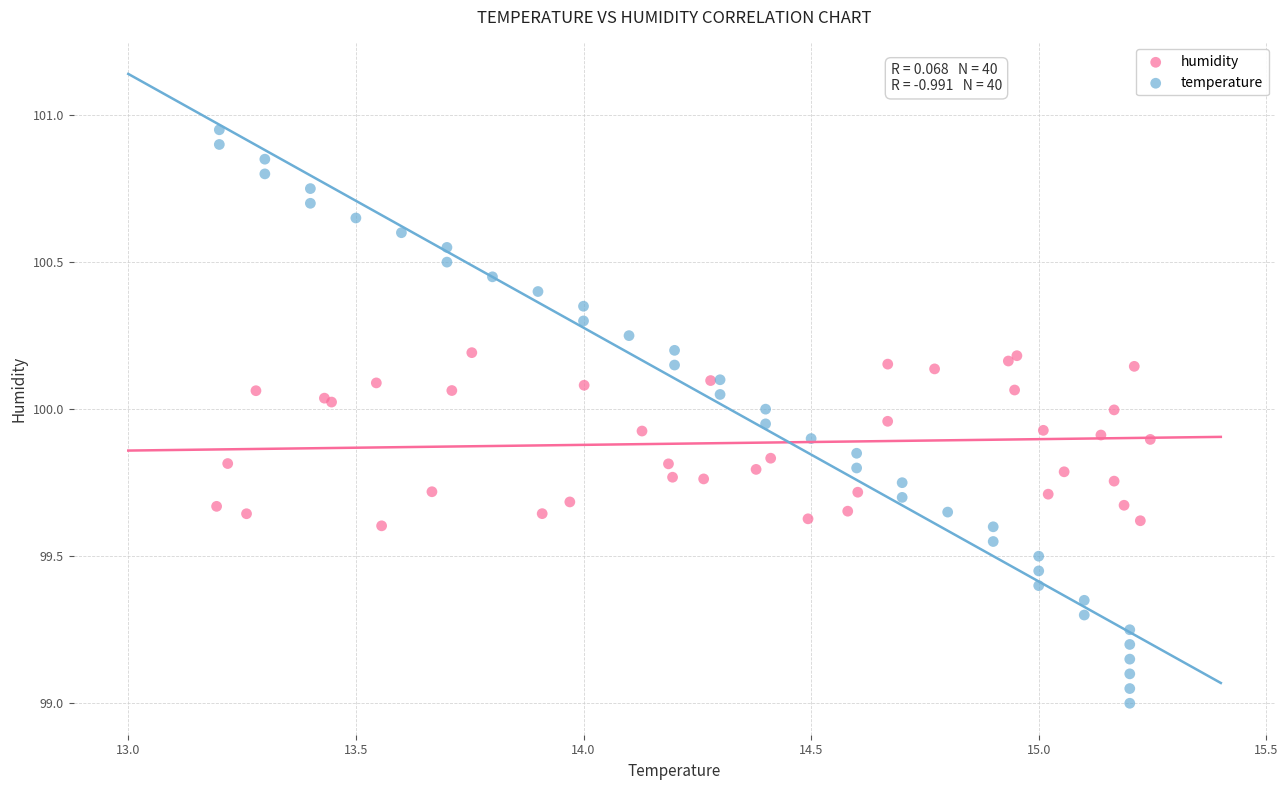

Which series reaches the maximum Y coordinate?

temperature